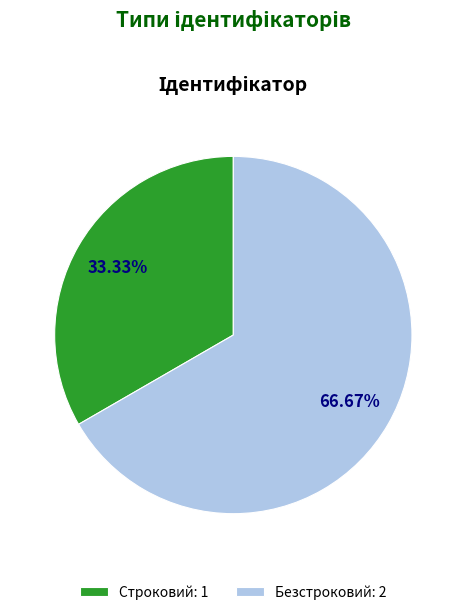

To the nearest percent, what portion does Строковий represent?

33%